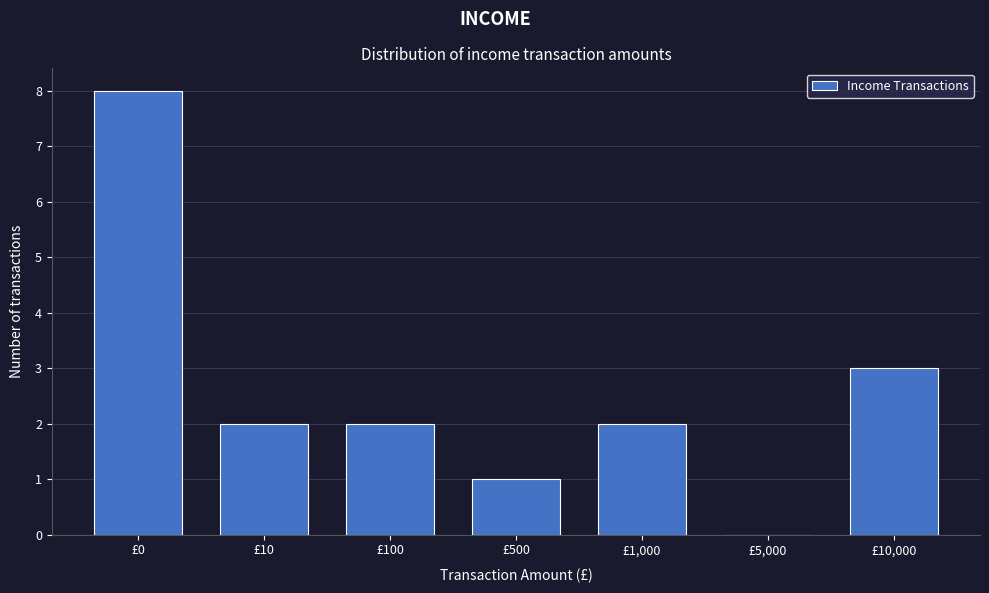

Reading left to right, extract all data points from this chart.

£0=8	£10=2	£100=2	£500=1	£1,000=2	£5,000=0	£10,000=3